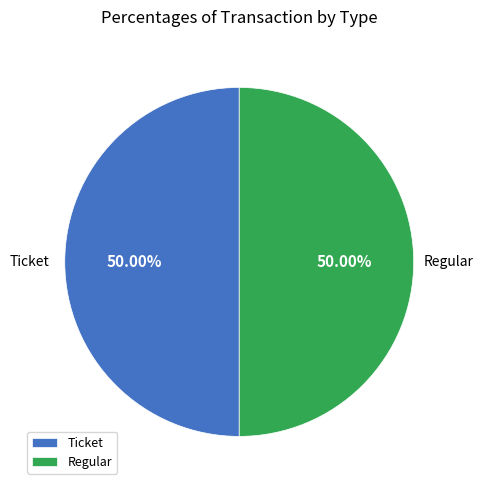

Combined, do Regular and Ticket account for over 50%?

Yes